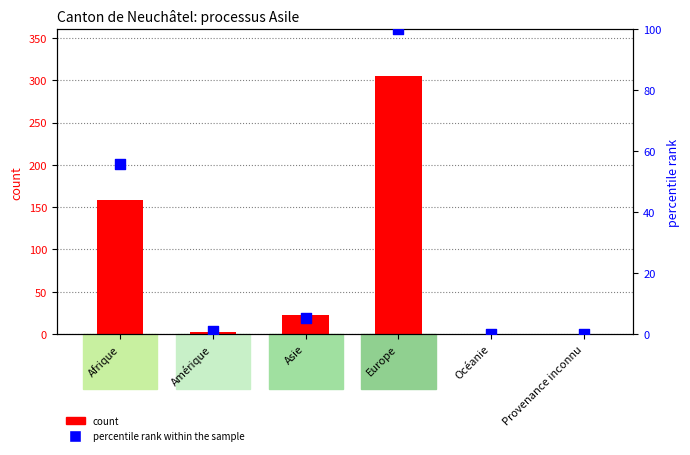

At which category is the sum across all series the highest?

Europe